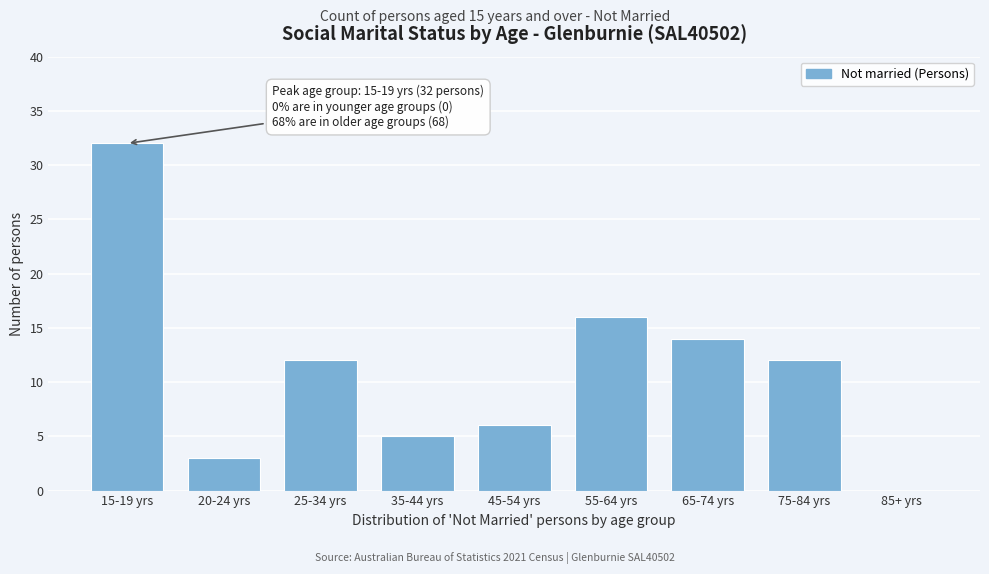

Reading left to right, what are all the values shown in this chart?

15-19 yrs=32	20-24 yrs=3	25-34 yrs=12	35-44 yrs=5	45-54 yrs=6	55-64 yrs=16	65-74 yrs=14	75-84 yrs=12	85+ yrs=0